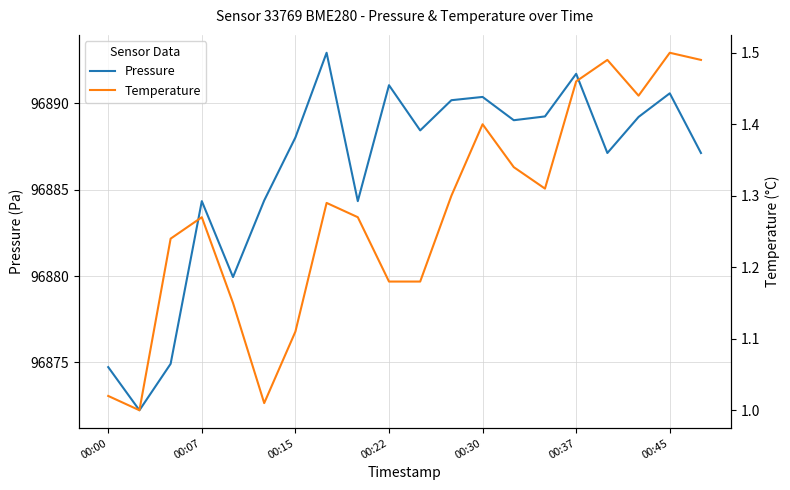

Rank the series by their average value, from highest to lowest.

Pressure, Temperature